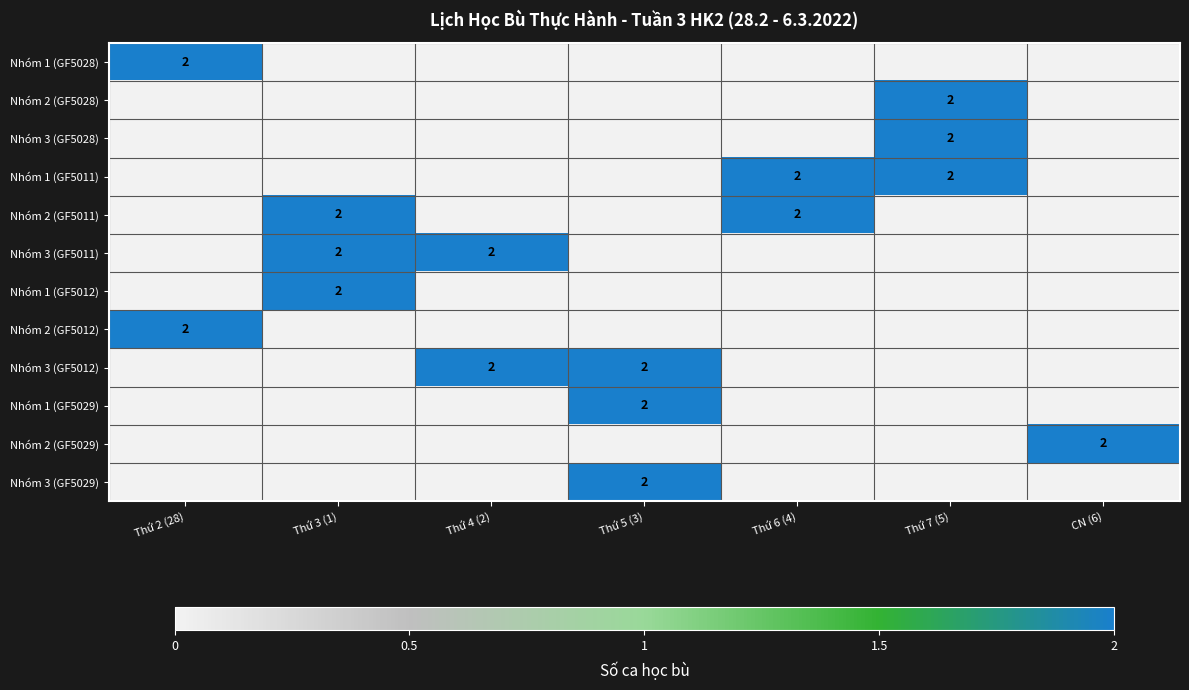

The value of Nhóm 1 (GF5029) at Thứ 5 (3) is 2. True or false?

True